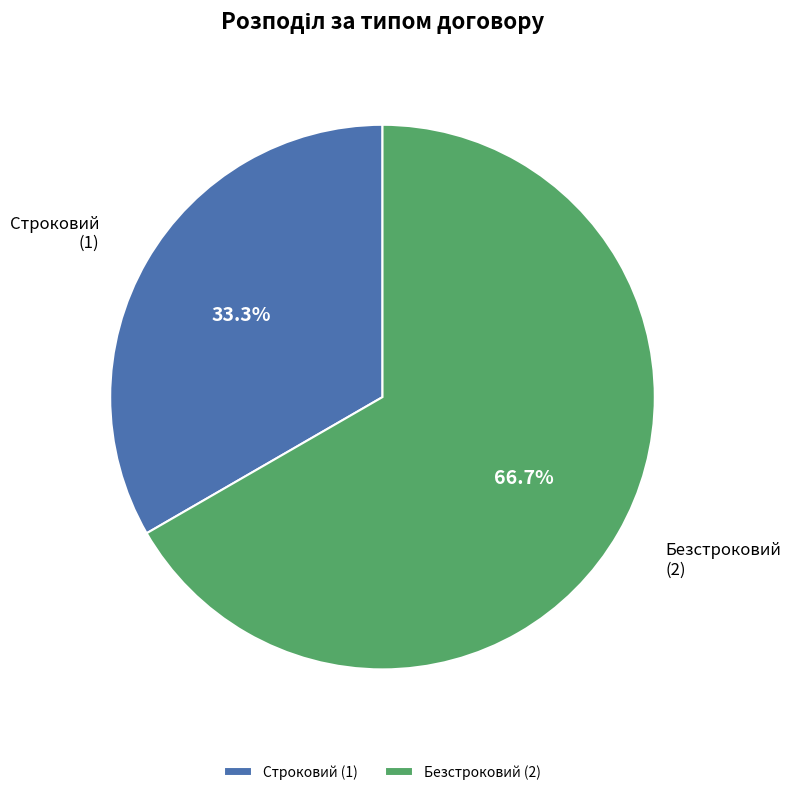

To the nearest percent, what is the average slice percentage?

50%